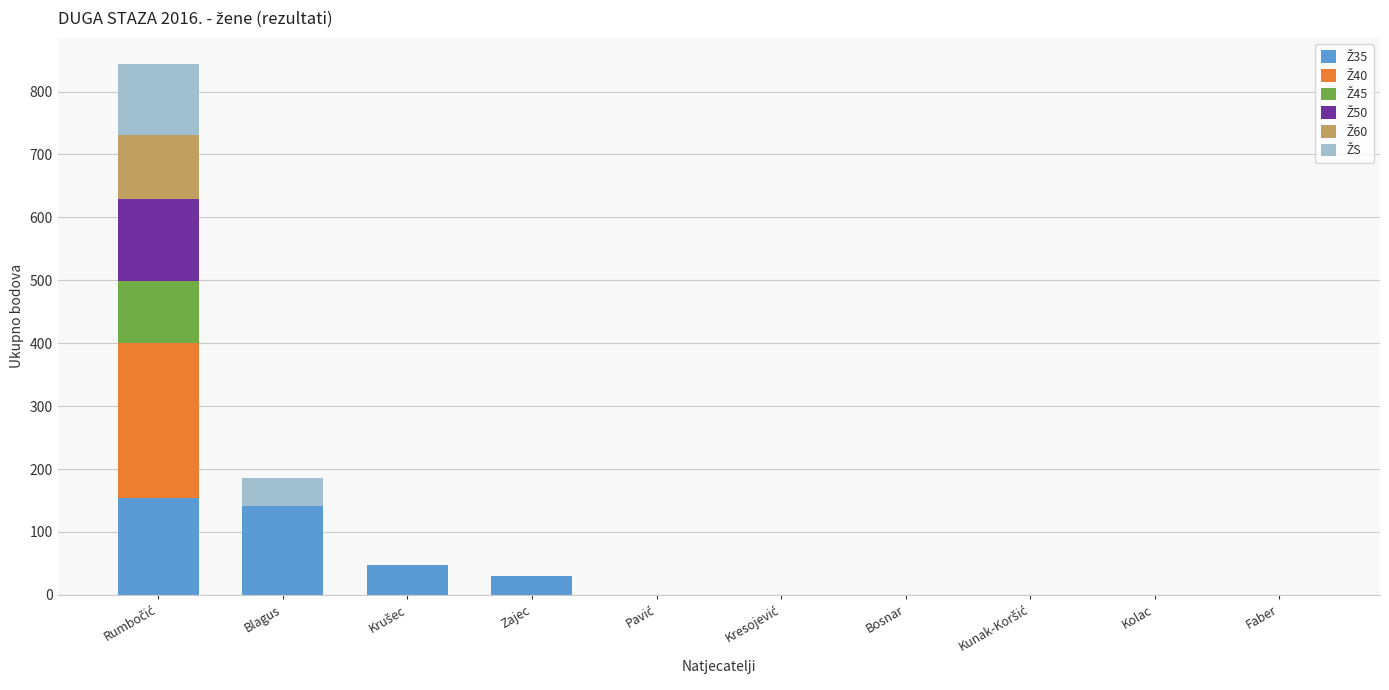

What is the total value across all series at Zajec?

29.6